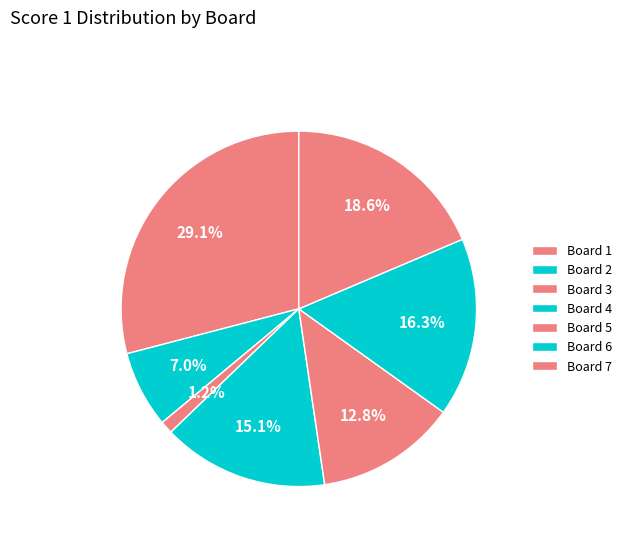

To the nearest percent, what is the difference between the largest and smallest slice percentages?

28%